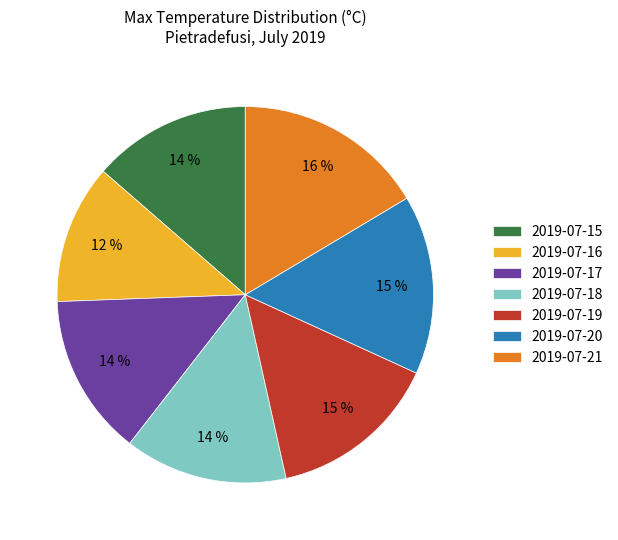

How many slices are in this pie chart?

7